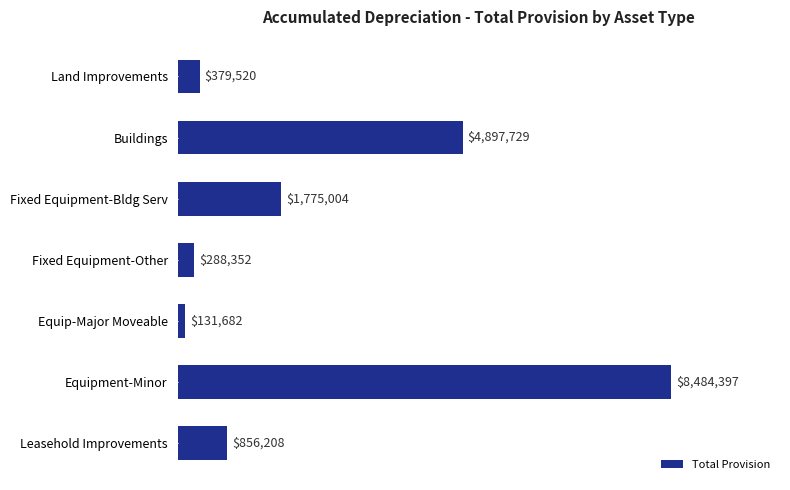

Are the bars grouped side by side (vs. stacked)?

No